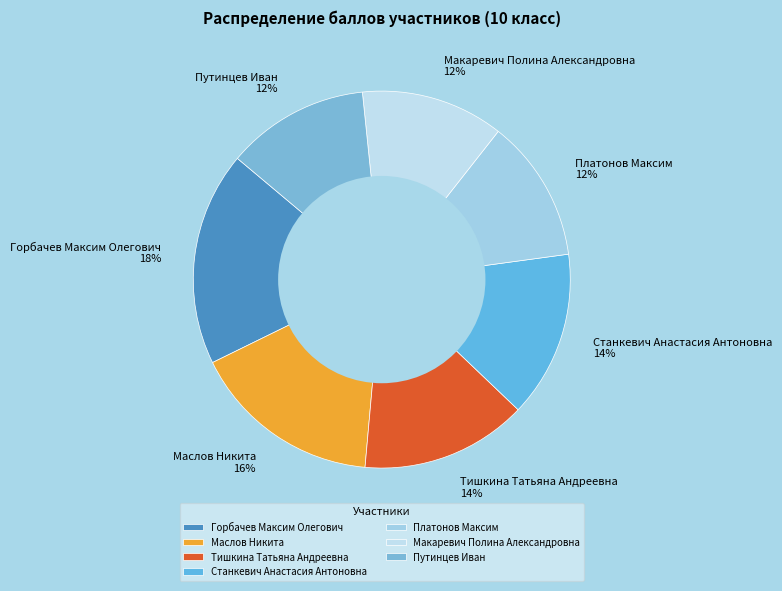

Does Горбачев Максим Олегович account for over 50% of the chart?

No